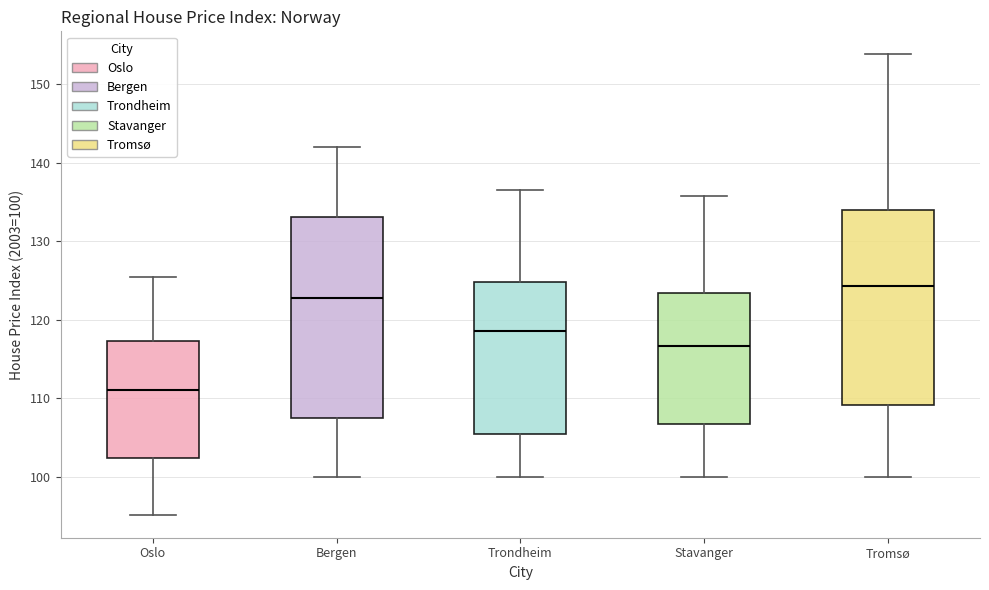

Reading left to right, transcribe this box plot: for each box, give where its median line is, the range the box spans, and where its two whiskers end, as read against the y-axis. The values are not printed on the chart, so give them approximately, as read against the axis.

Oslo: median 111, box 102 to 117, whiskers 95 to 125
Bergen: median 123, box 107 to 133, whiskers 100 to 142
Trondheim: median 119, box 105 to 125, whiskers 100 to 137
Stavanger: median 117, box 107 to 123, whiskers 100 to 136
Tromsø: median 124, box 109 to 134, whiskers 100 to 154